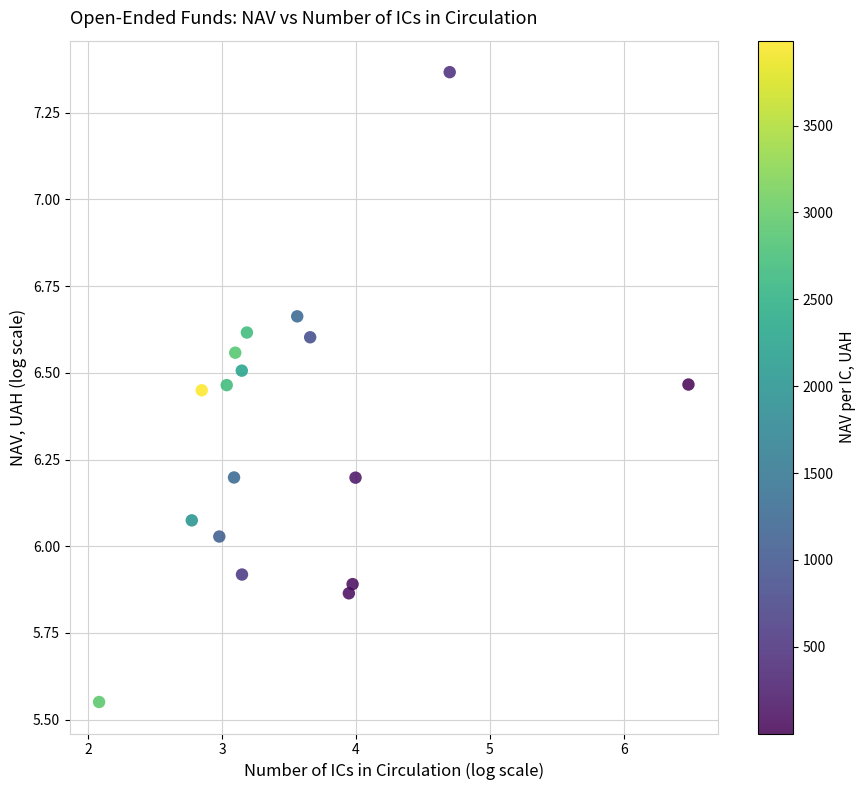

What is the range of X values (max minus min)?

4.4